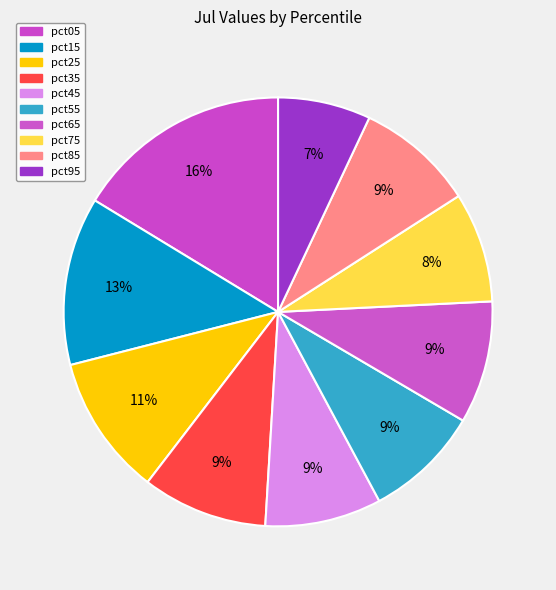

How many slices are in this pie chart?

10